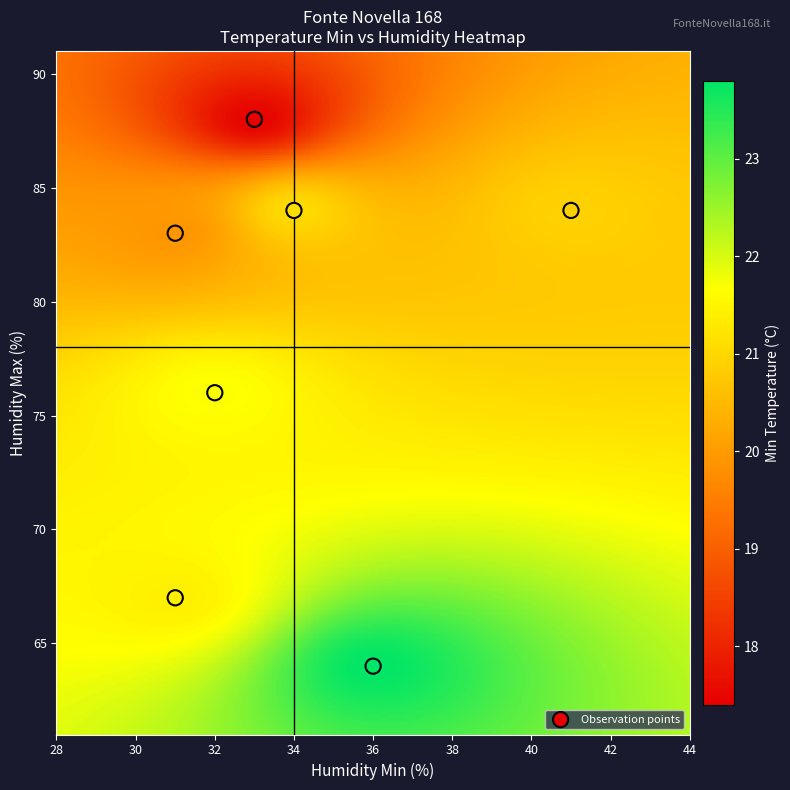

List the coordinates of all points as (X, Y) pairs, reading left to right.

(31, 83)  (31, 67)  (32, 76)  (33, 88)  (34, 84)  (36, 64)  (41, 84)